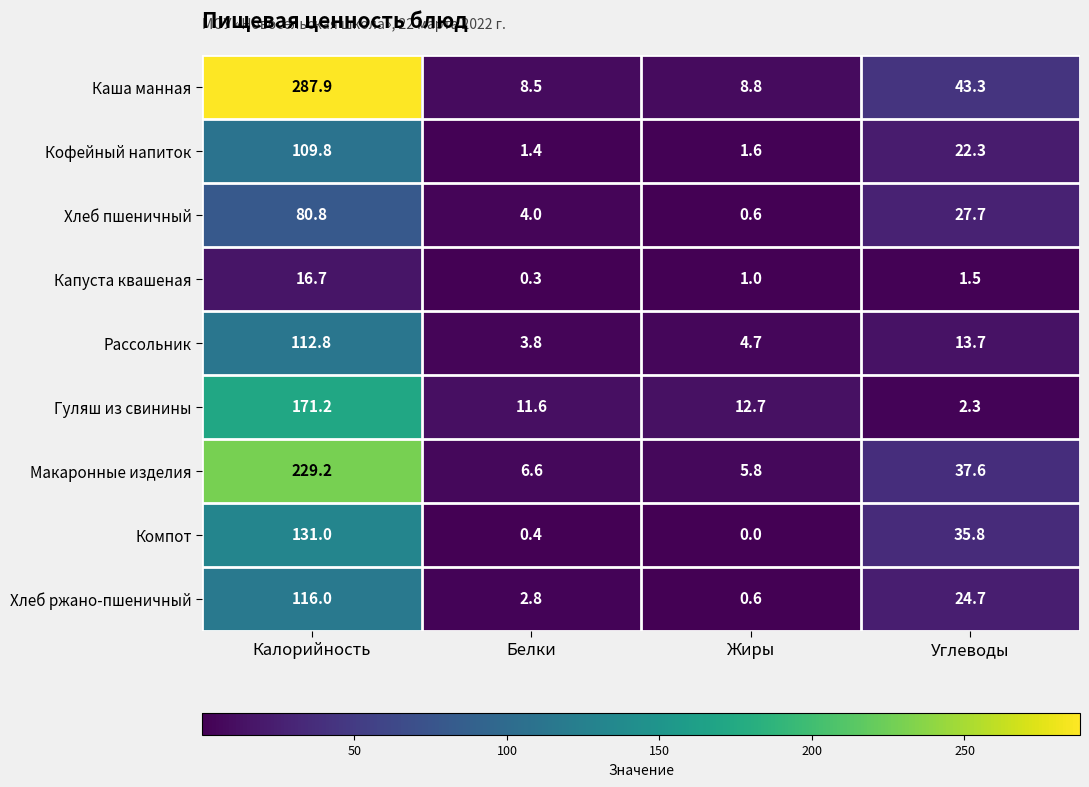

At which category is the sum across all series the highest?

Калорийность